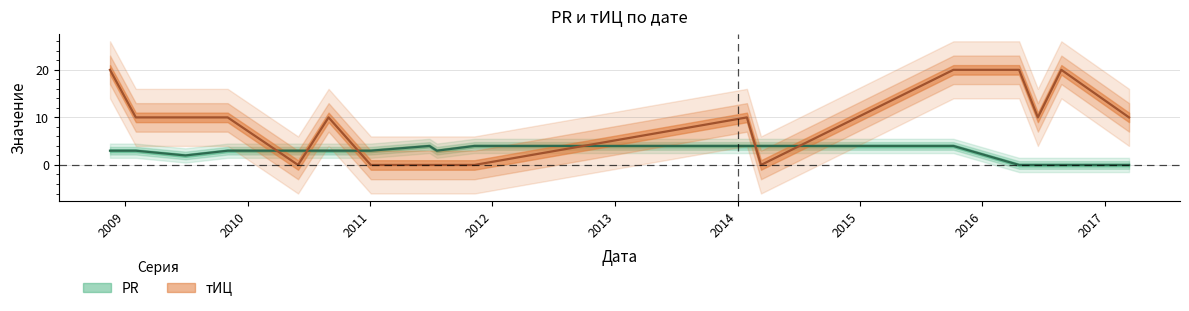

Between 2014-01-29 and 2014-03-12, which series saw the biggest shift?

тИЦ